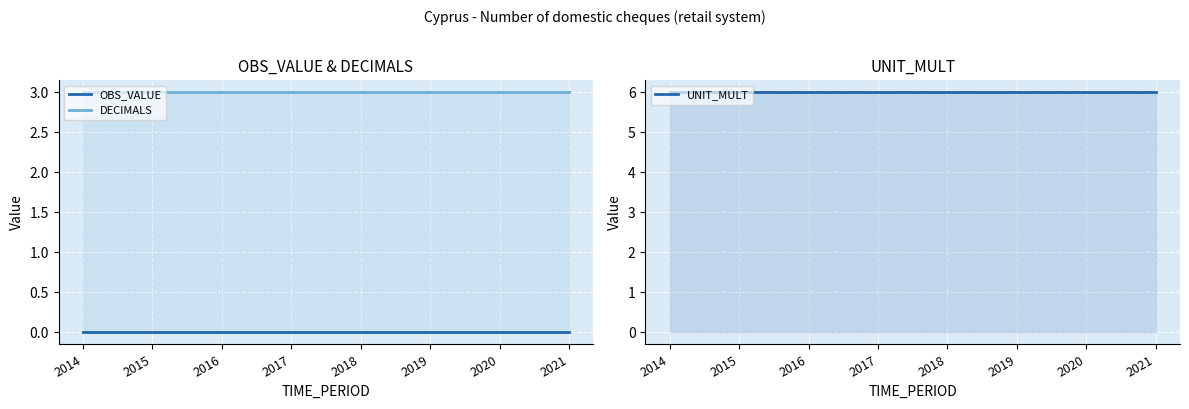

What is the sum of the UNIT_MULT values at 2019 and 2020?

12